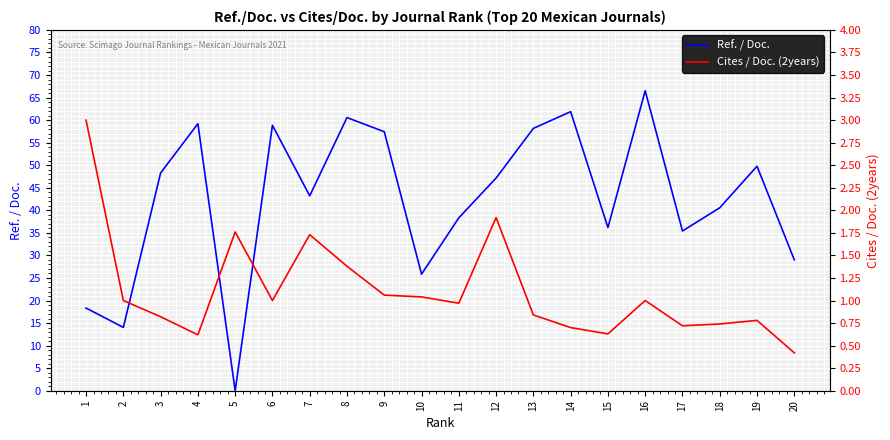

True or false: Ref. / Doc. has more than 0 interior local peaks.

True